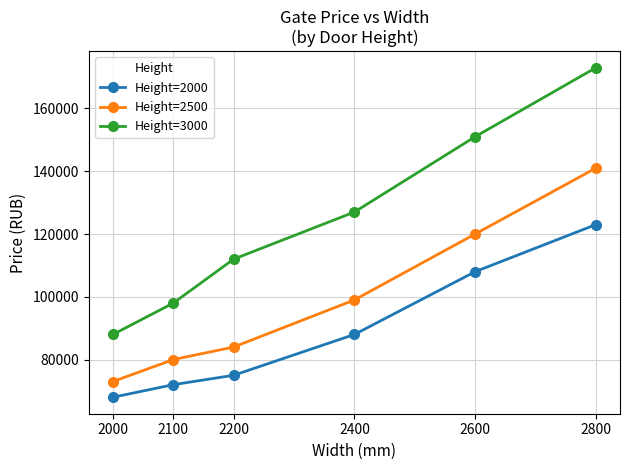

The value of Height=3000 at 2800 is 173000. True or false?

True